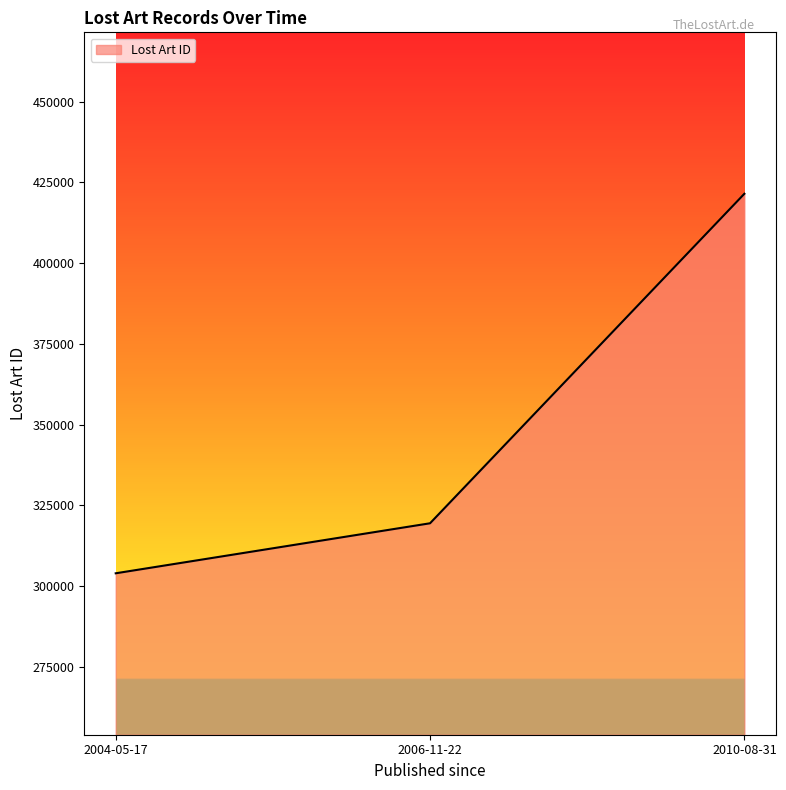

Rank the categories by value from highest to lowest.

2010-08-31, 2006-11-22, 2004-05-17